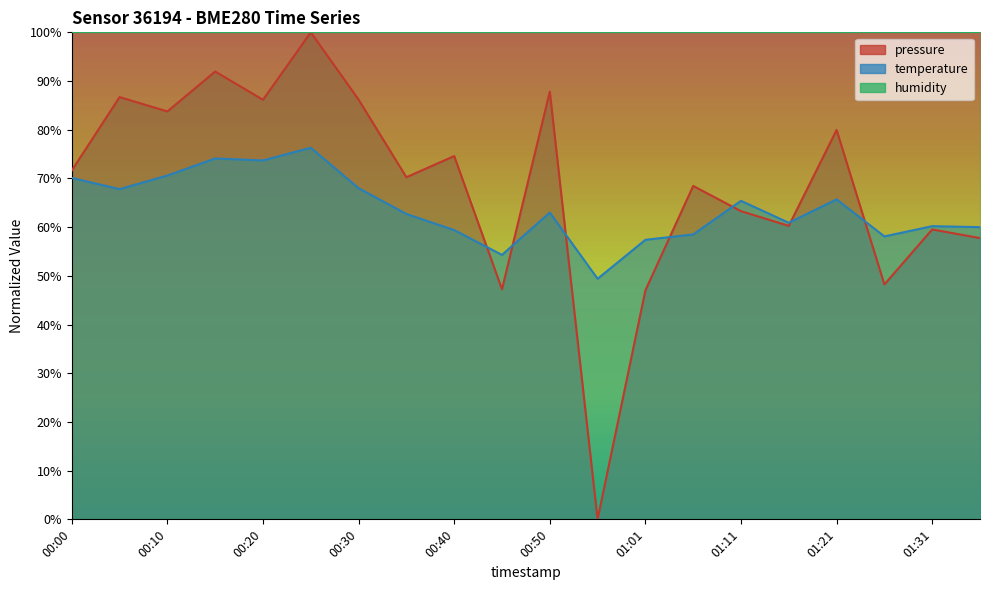

Reading right to left, what are all the values shown in this chart?

pressure: 57.8	59.5	48.2	80.0	60.3	63.3	68.5	47.0	0.0	87.8	47.2	74.6	70.2	86.2	100.0	86.2	92.0	83.8	86.7	71.6
temperature: 60.0	60.2	58.1	65.7	60.9	65.4	58.5	57.4	49.4	63.0	54.3	59.4	62.7	68.0	76.3	73.7	74.1	70.6	67.8	70.1